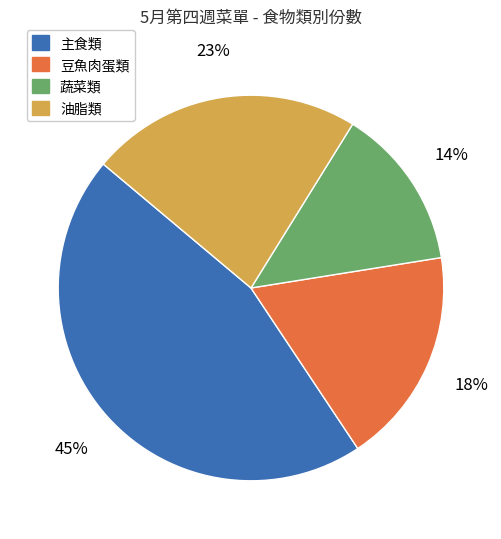

To the nearest percent, what is the average slice percentage?

25%